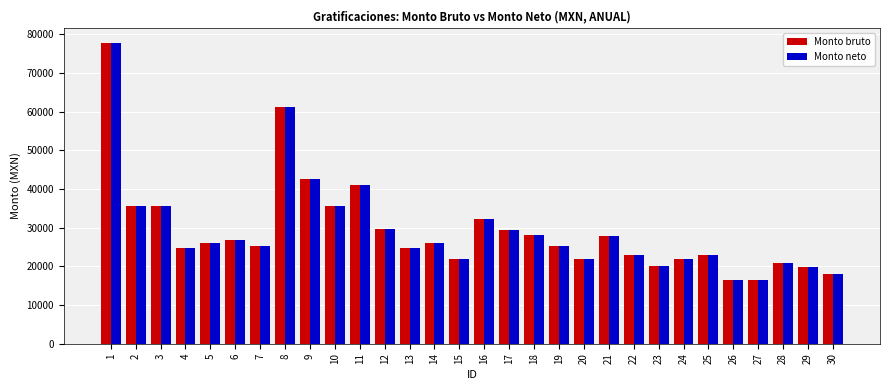

The value of Monto bruto at 2 is 50241.3. True or false?

False